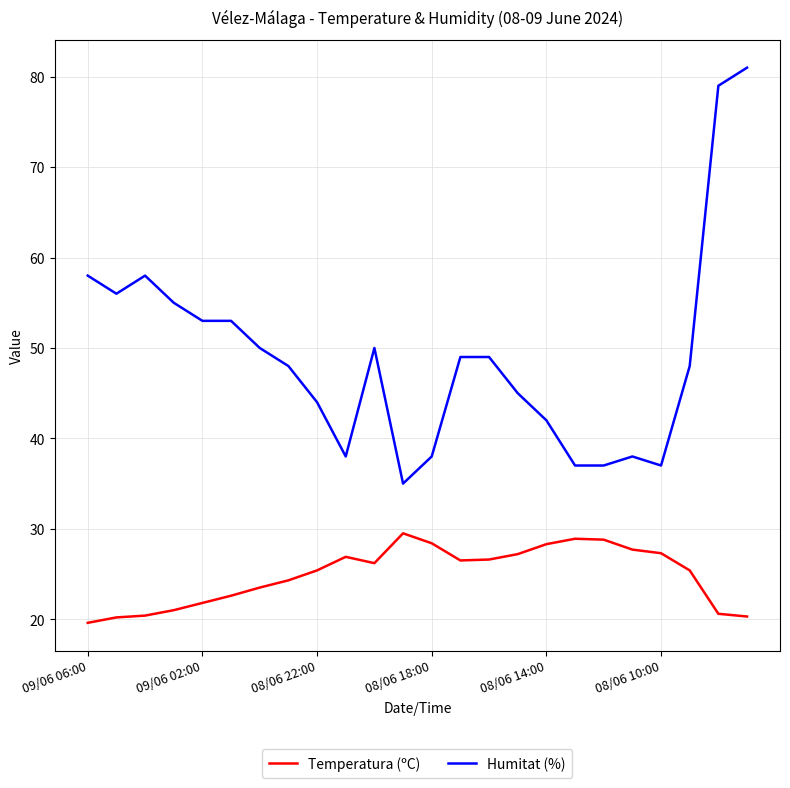

True or false: Humitat (%) and Temperatura (ºC) intersect in this chart.

False